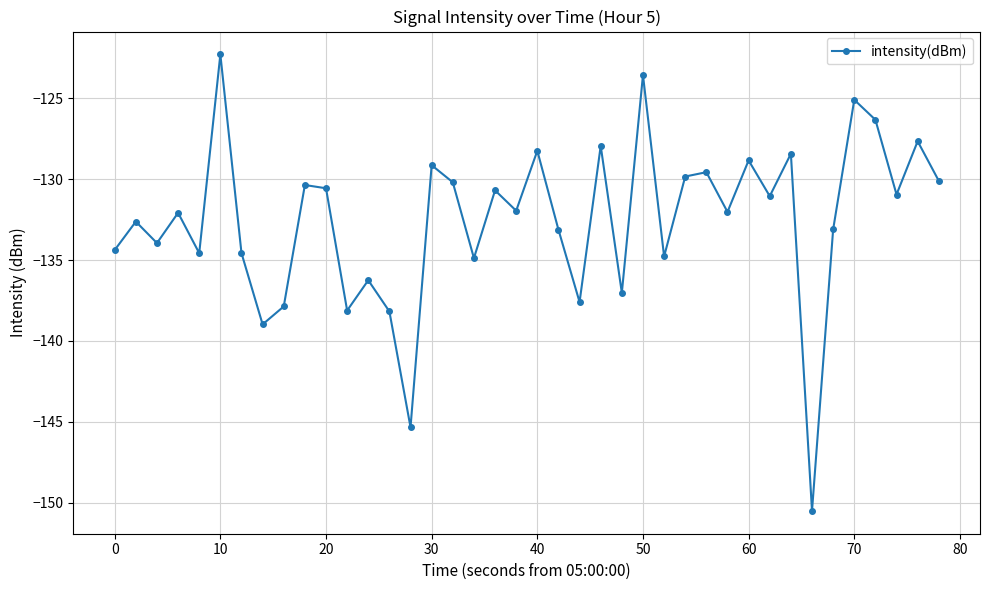

What is the maximum value shown in the chart?

-122.3